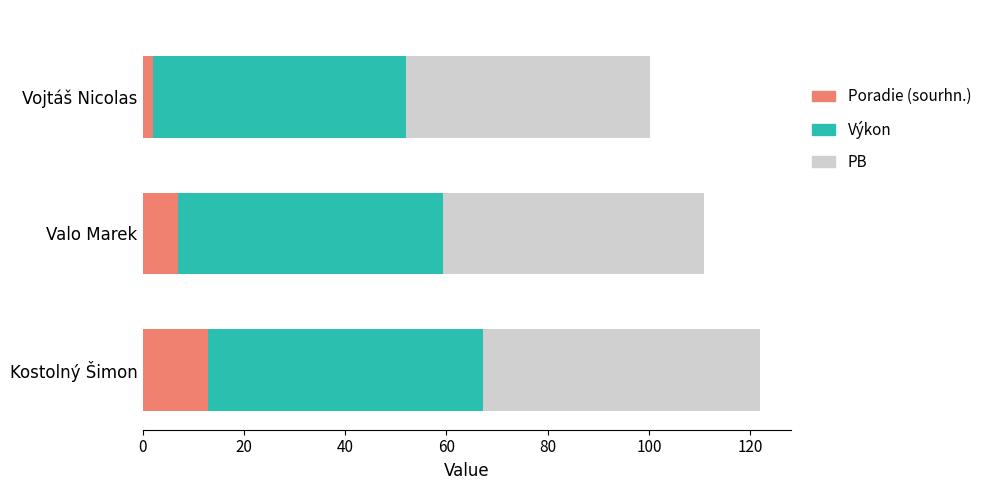

What is the total value across all series at Kostolný Šimon?

121.9